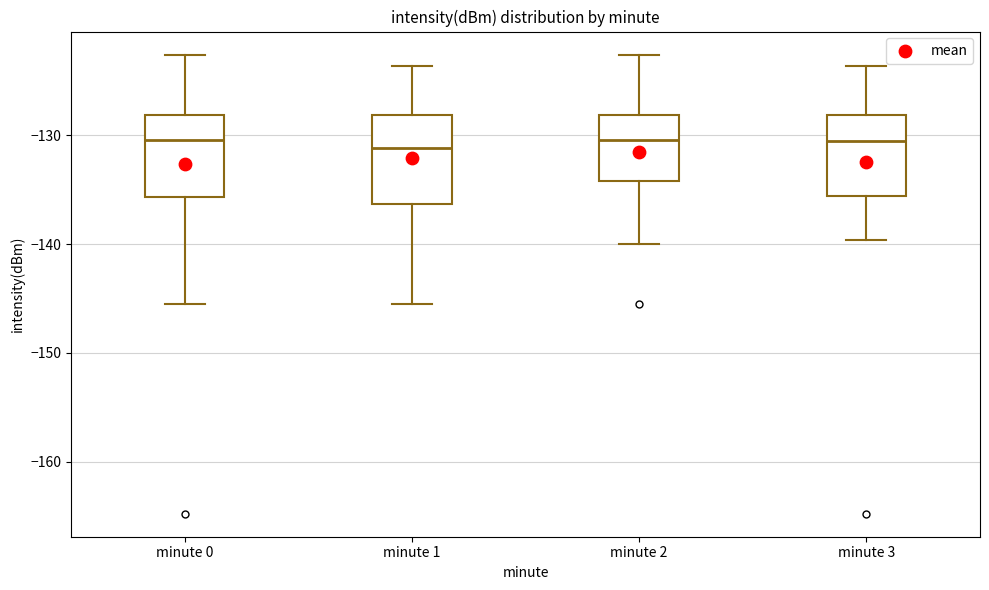

Where is the lower edge of the box for minute 1 on the y-axis? The values are not printed on the chart, so give them approximately, as read against the axis.

-136